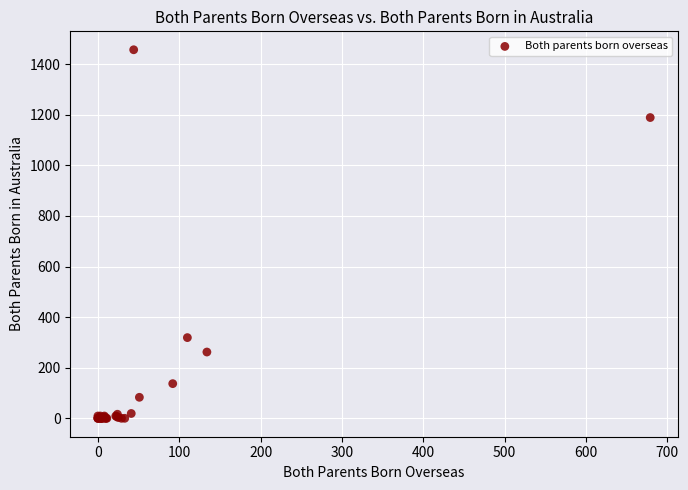

What Y value in the scatter plot is closest to 728?

319